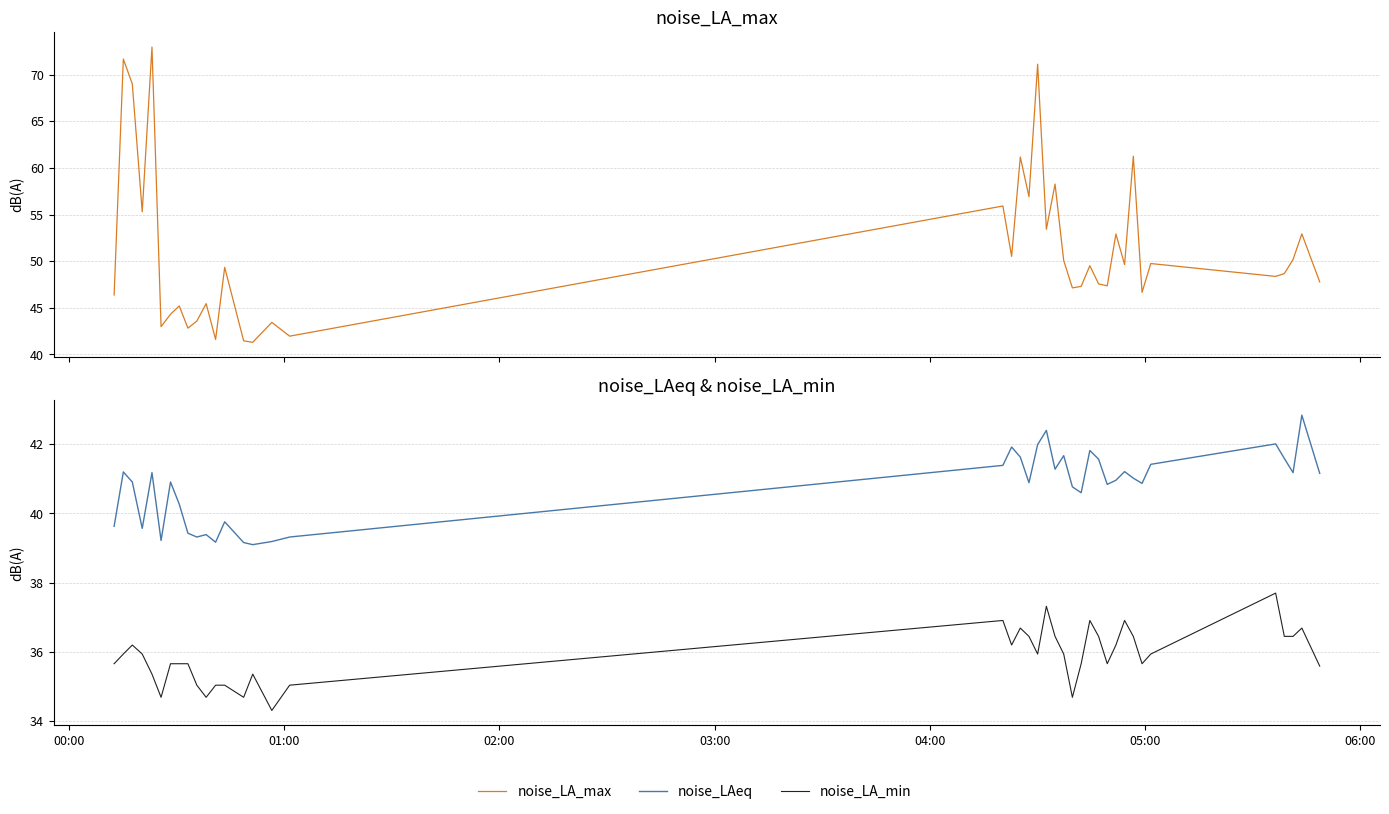

What is the highest value of the noise_LA_min series?

37.7